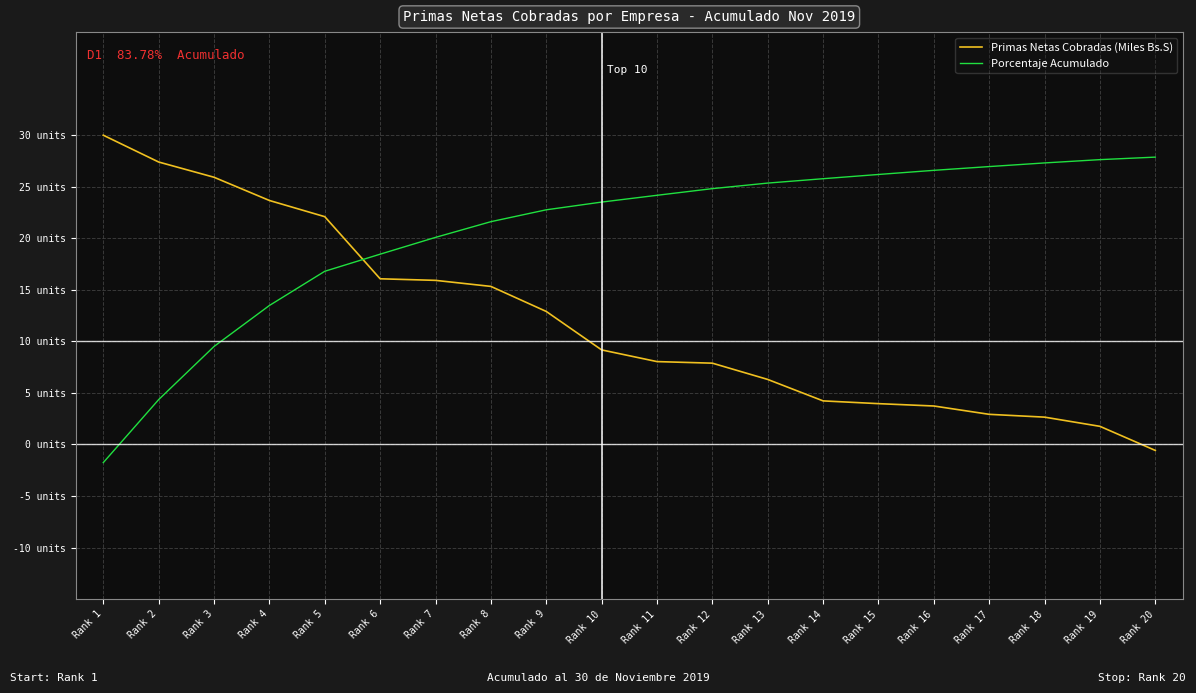

Does the chart display data point markers on the line(s)?

No